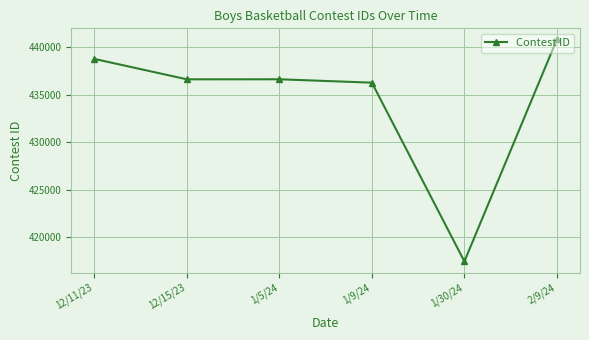

Is this an area chart (filled region under the line)?

No